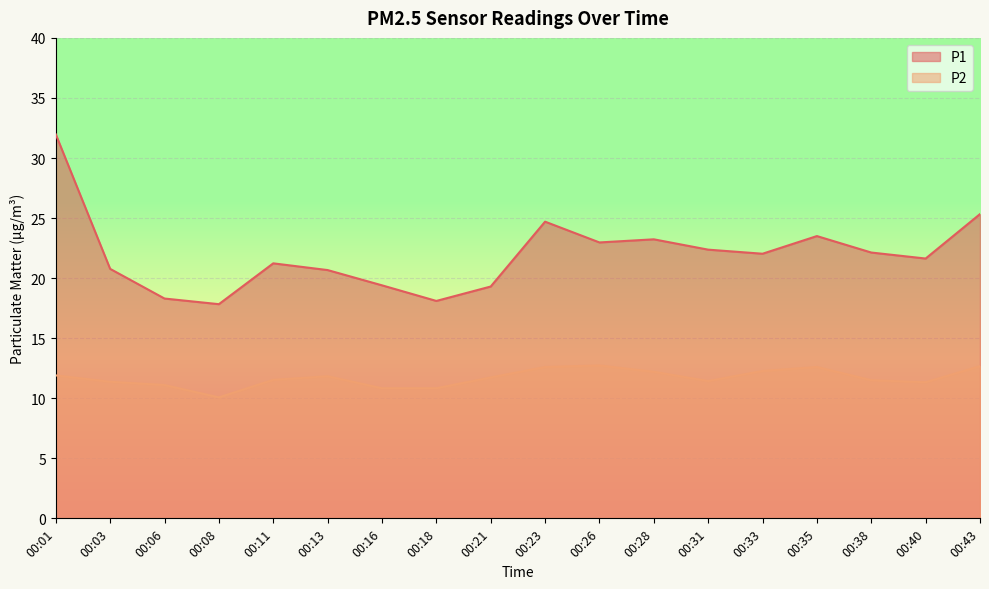

How many values in the P1 series exceed 22?

9